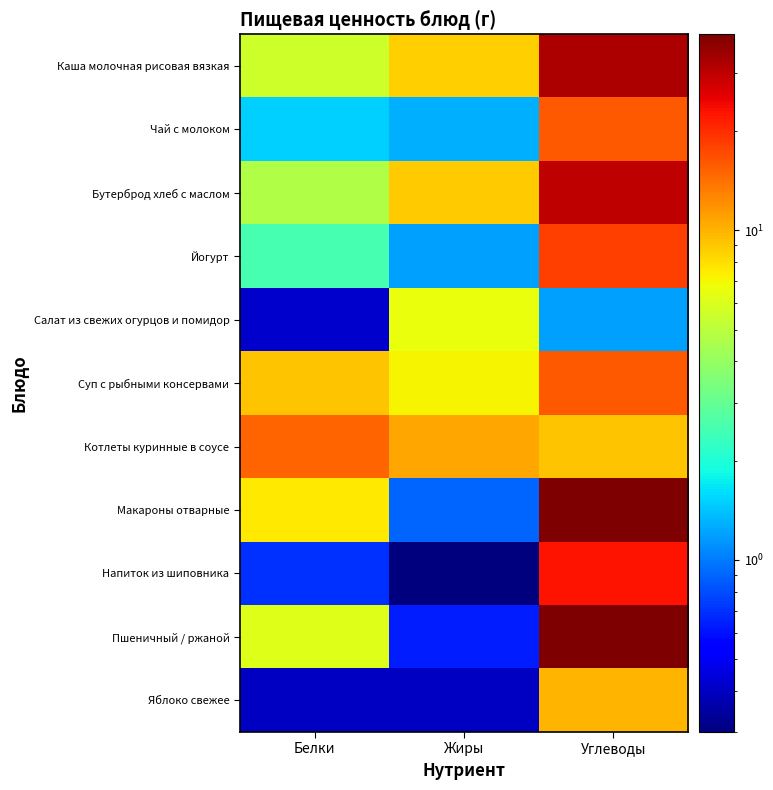

Reading left to right, list all the values displayed in this chart.

Каша молочная рисовая вязкая: Белки=5.5	Жиры=8.6	Углеводы=32.4
Чай с молоком: Белки=1.5	Жиры=1.3	Углеводы=15.9
Бутерброд хлеб с маслом: Белки=4.7	Жиры=8.8	Углеводы=29.6
Йогурт: Белки=2.5	Жиры=1.2	Углеводы=18.1
Салат из свежих огурцов и помидор: Белки=0.4	Жиры=6.6	Углеводы=1.2
Суп с рыбными консервами: Белки=9.2	Жиры=7.2	Углеводы=16.1
Котлеты куринные в соусе: Белки=15.0	Жиры=10.7	Углеводы=9.2
Макароны отварные: Белки=7.5	Жиры=0.9	Углеводы=38.7
Напиток из шиповника: Белки=0.7	Жиры=0.3	Углеводы=22.8
Пшеничный / ржаной: Белки=6.1	Жиры=0.6	Углеводы=39.4
Яблоко свежее: Белки=0.4	Жиры=0.4	Углеводы=9.8